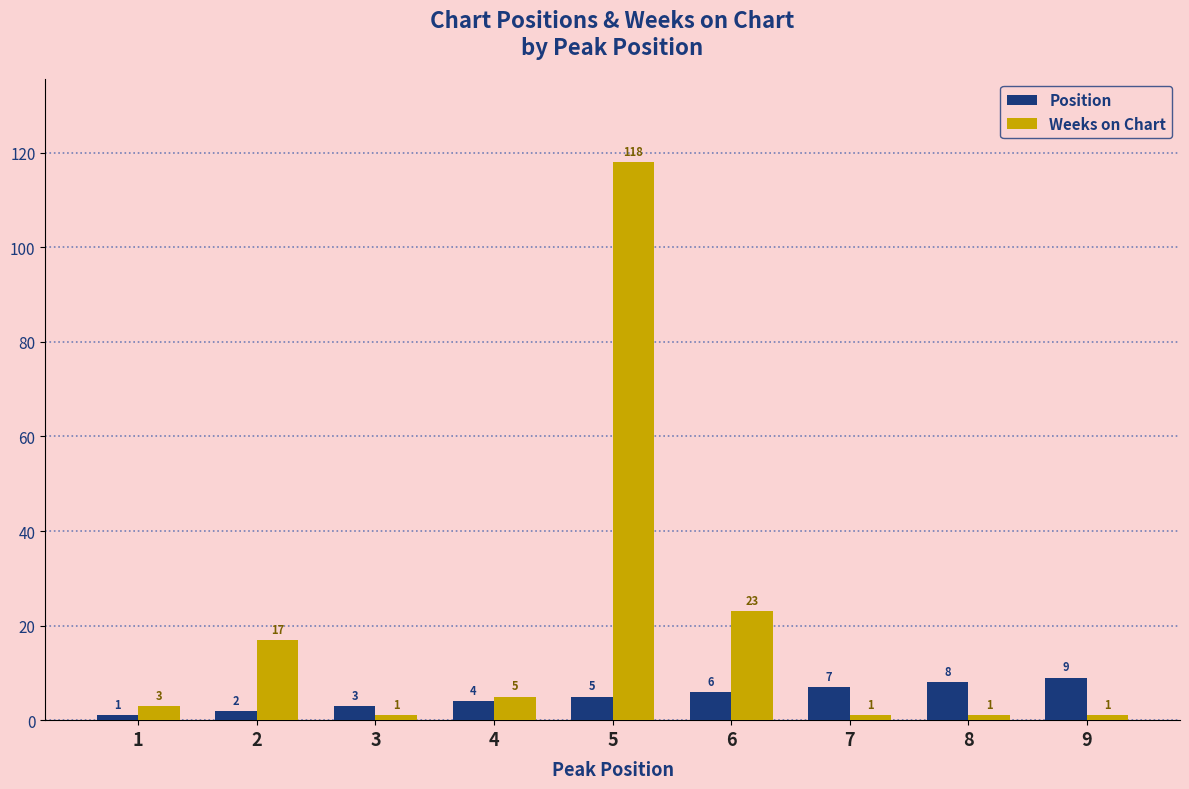

At how many categories does at least one series exceed 108?

1